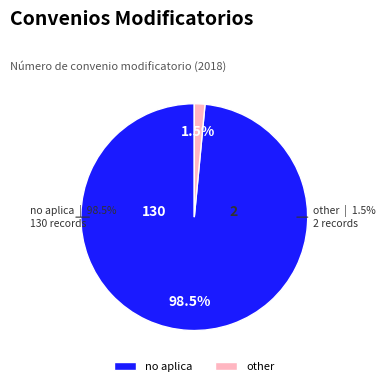

To the nearest percent, what is the difference between the no aplica and other slice percentages?

97%